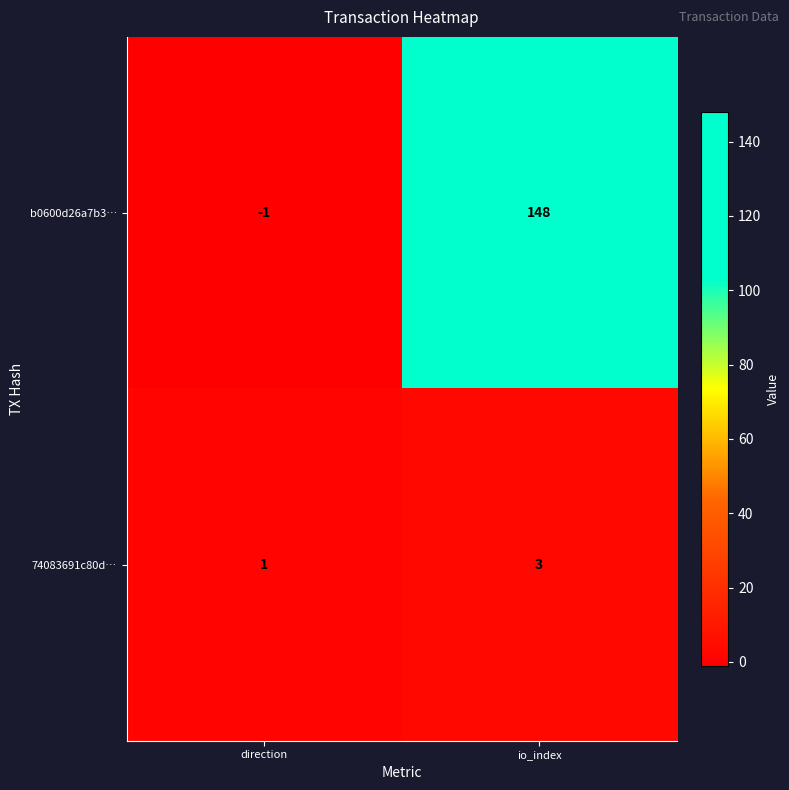

What is the highest value of the b0600d26a7b3… series?

148